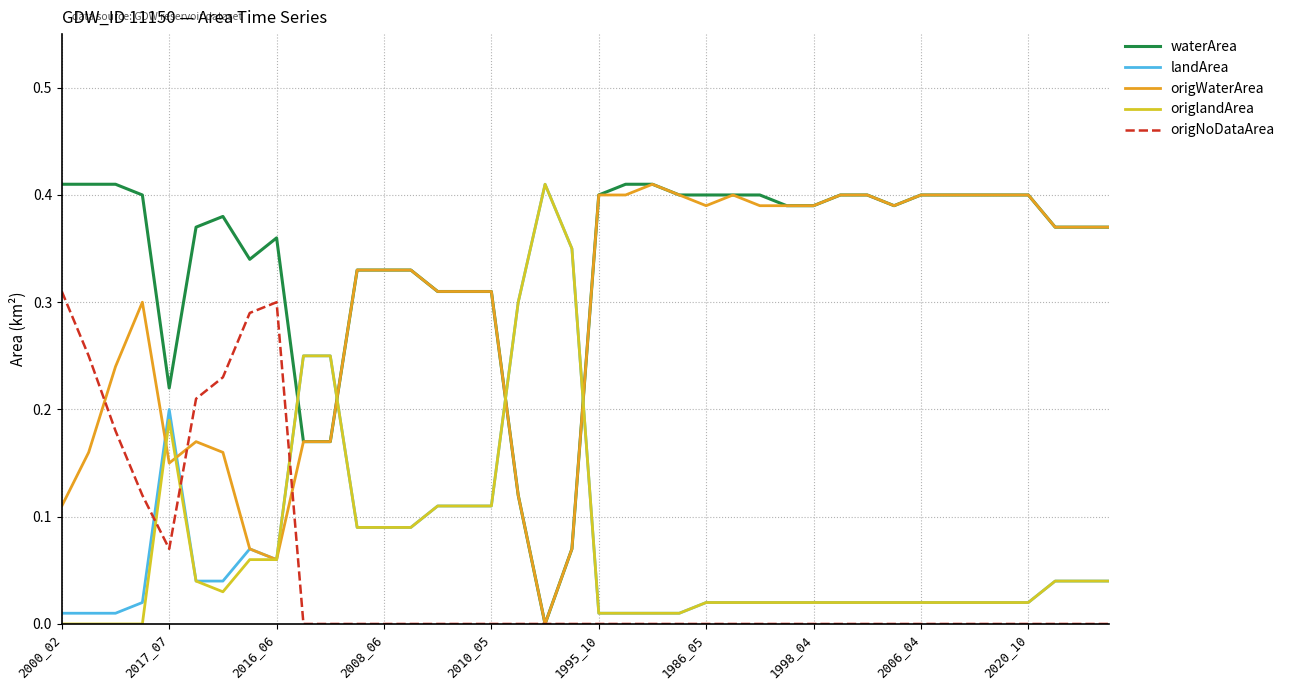

After their last crossing, which series has the higher values: origNoDataArea or landArea?

landArea